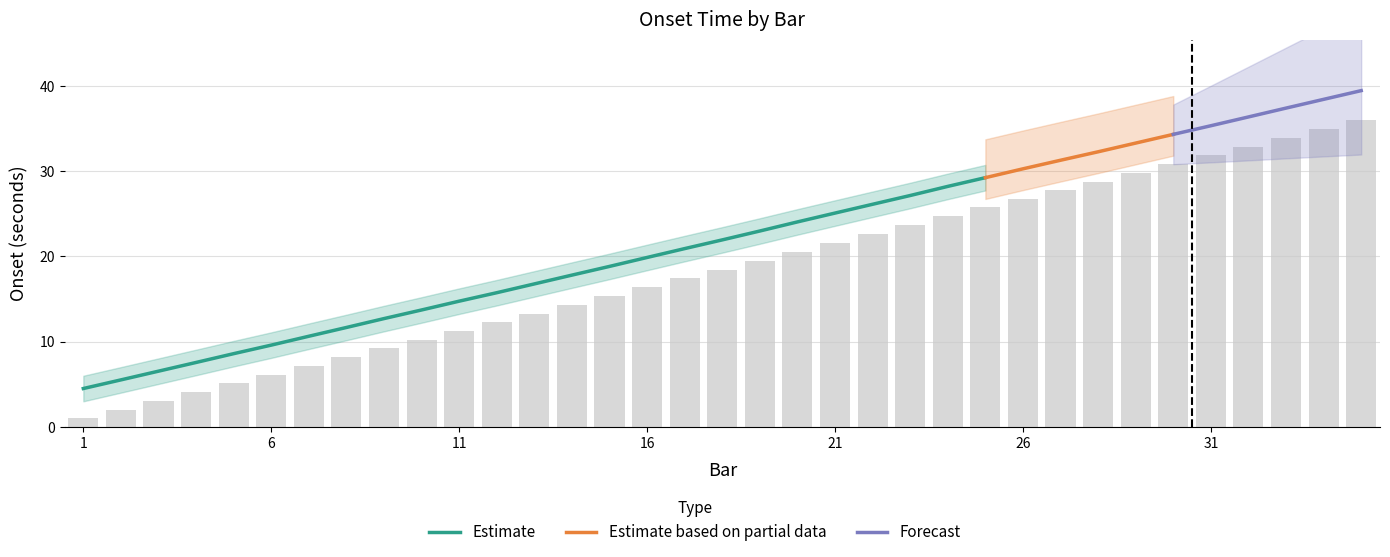

The chart shows a value of 43.0 at 25. True or false?

False